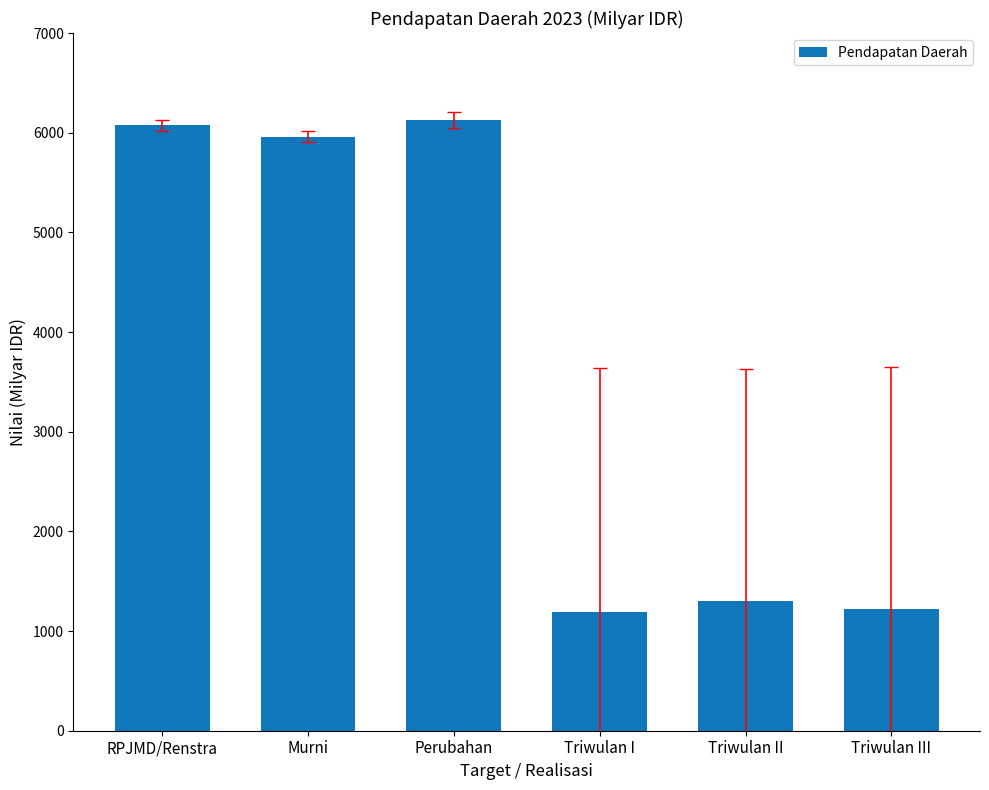

How many data points are above 5961?

3